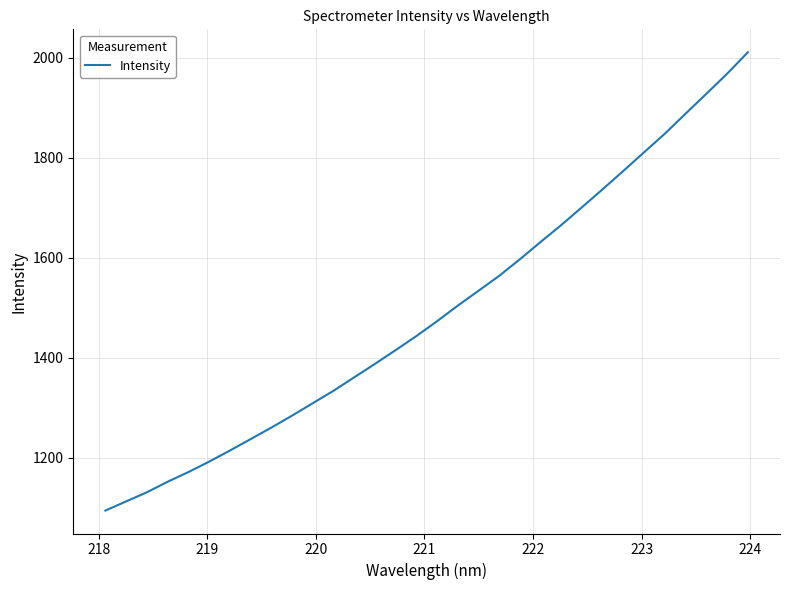

What is the minimum value shown in the chart?

1094.6